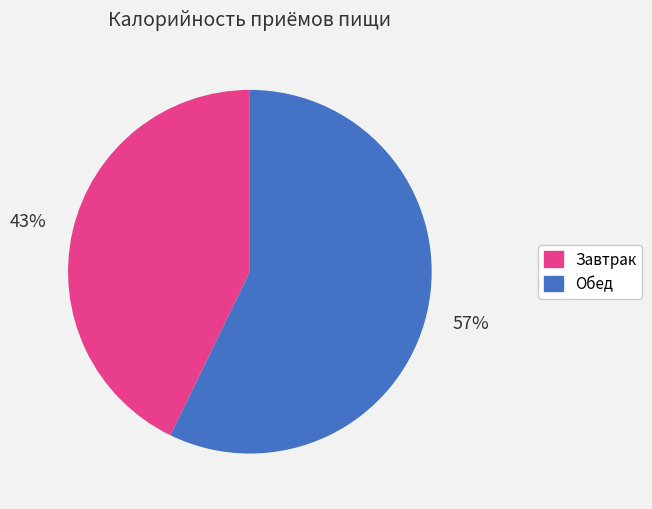

Which has a higher value, Обед or Завтрак?

Обед